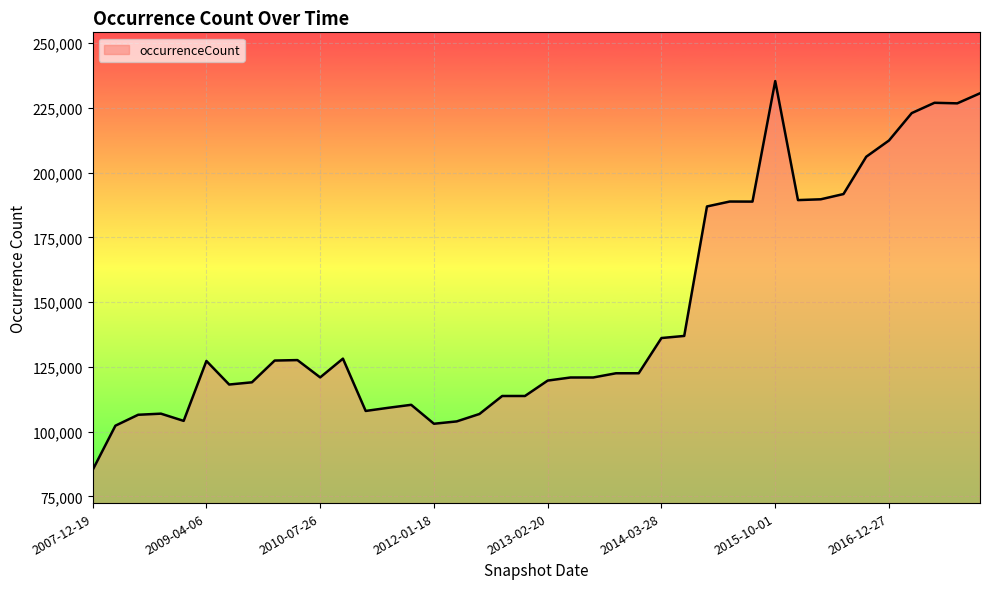

What is the greatest value displayed?

235384